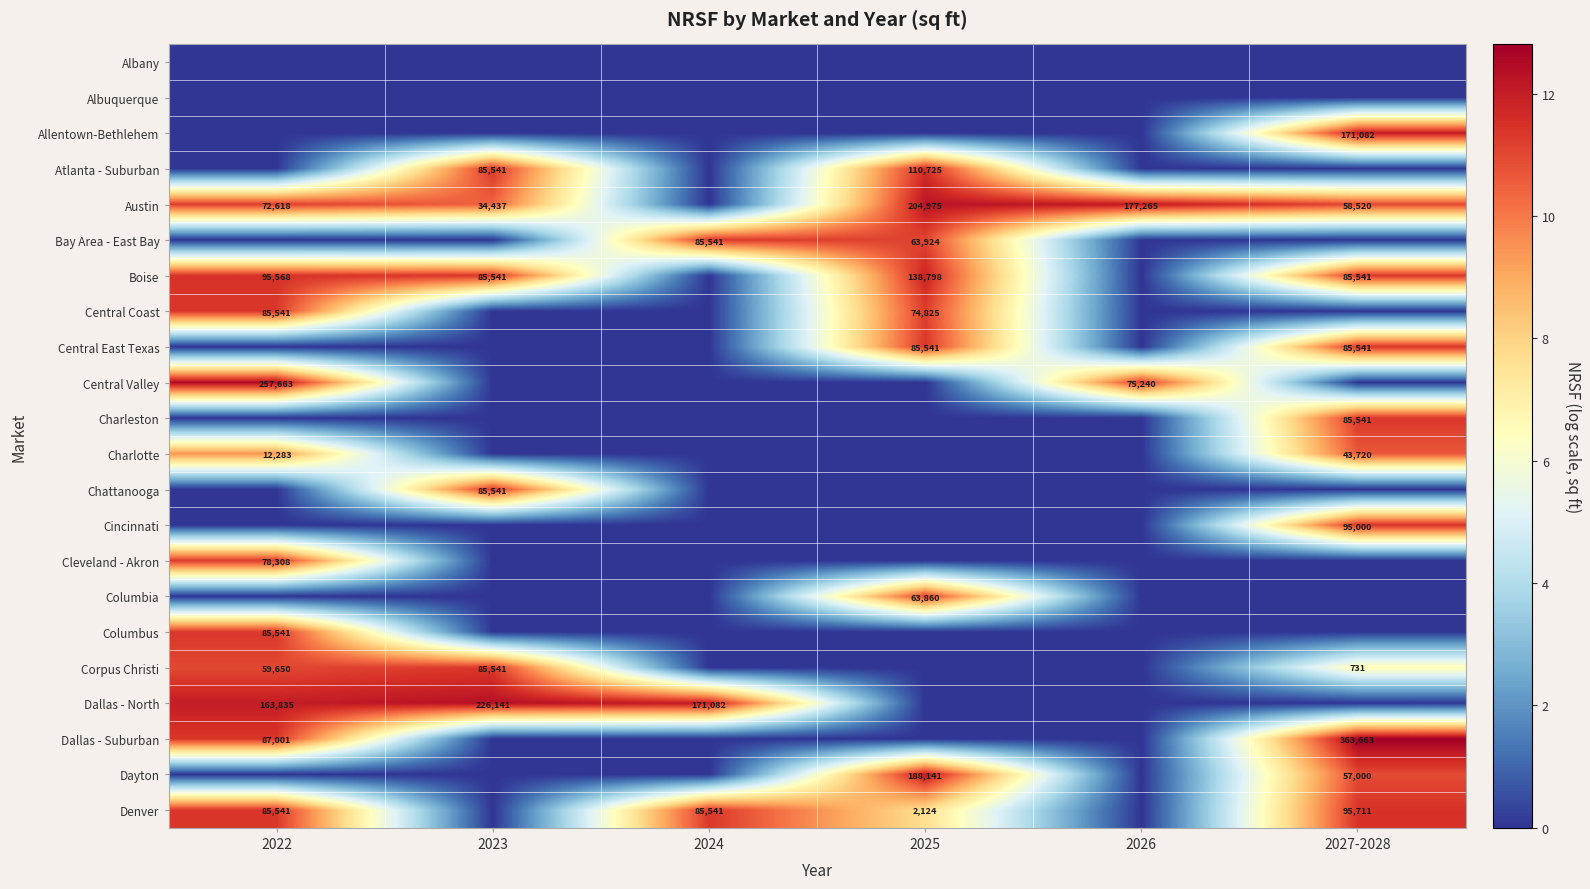

Which category has the highest value across all series?

2027-2028